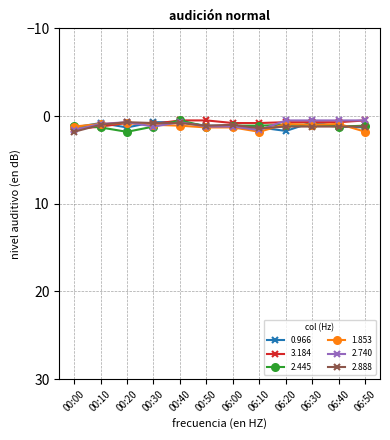

What is the difference between the second highest and minimum values in the 2.888 series?

0.7